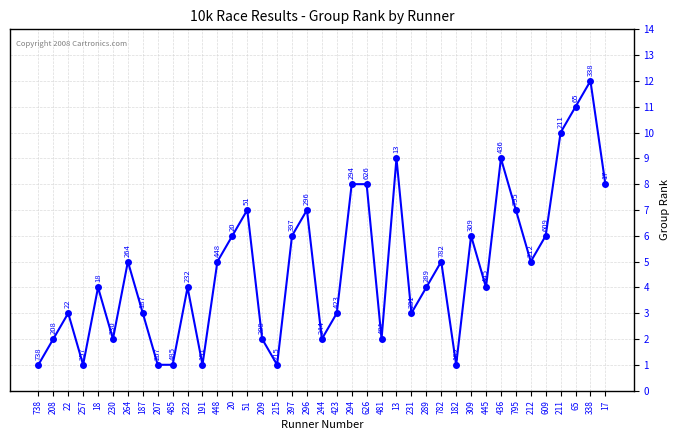

True or false: the data shows 8 at 626.

True